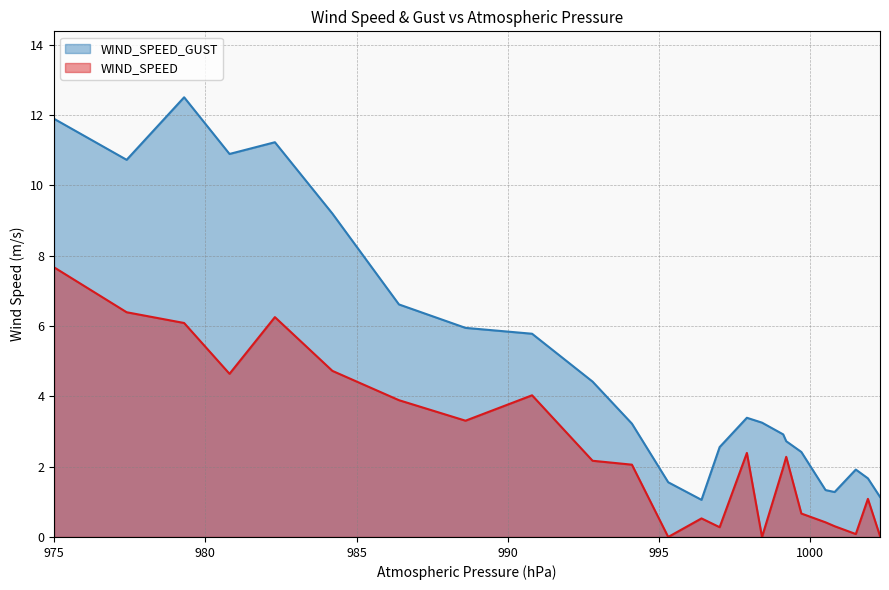

How many interior local peaks does the WIND_SPEED series have?

6